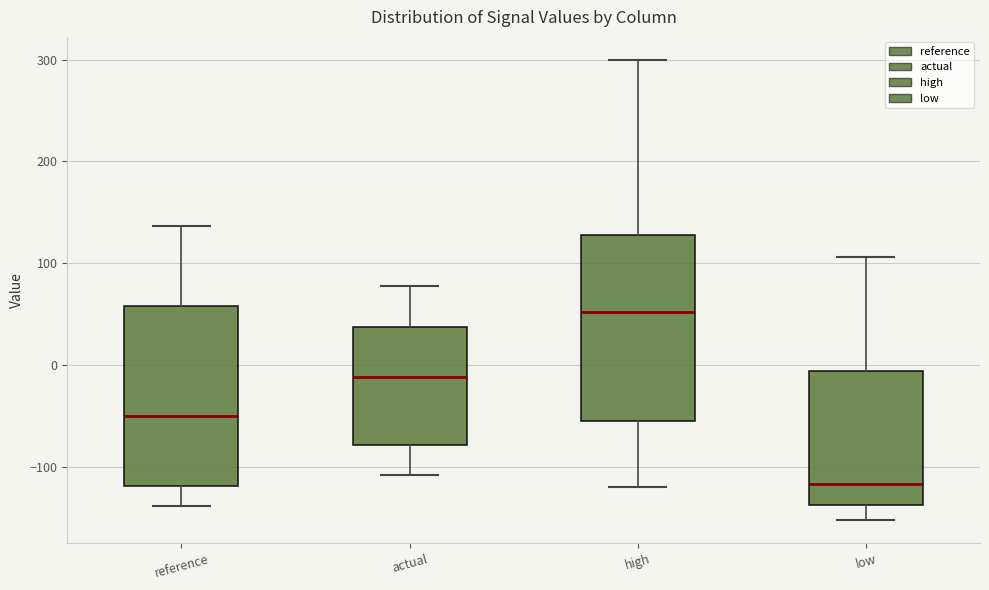

Reading left to right, read every box against the y-axis: the position of its median line, the range the box covers, and the ends of its whiskers. The values are not printed on the chart, so give them approximately, as read against the axis.

reference: median -50, box -120 to 60, whiskers -140 to 140
actual: median -10, box -80 to 40, whiskers -110 to 80
high: median 50, box -50 to 130, whiskers -120 to 300
low: median -120, box -140 to -10, whiskers -150 to 110